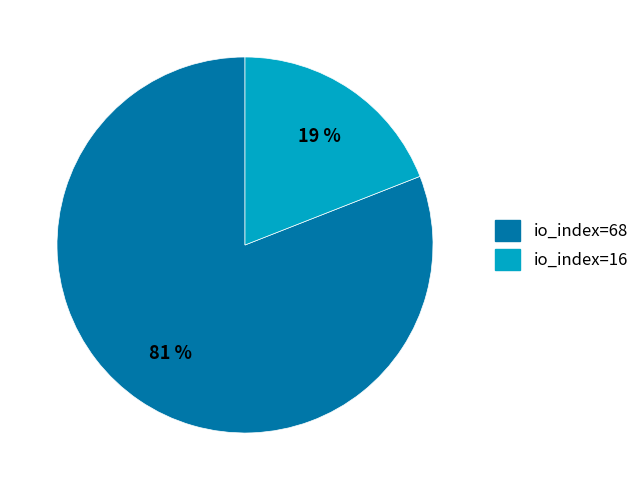

Combined, do io_index=68 and io_index=16 account for over 50%?

Yes